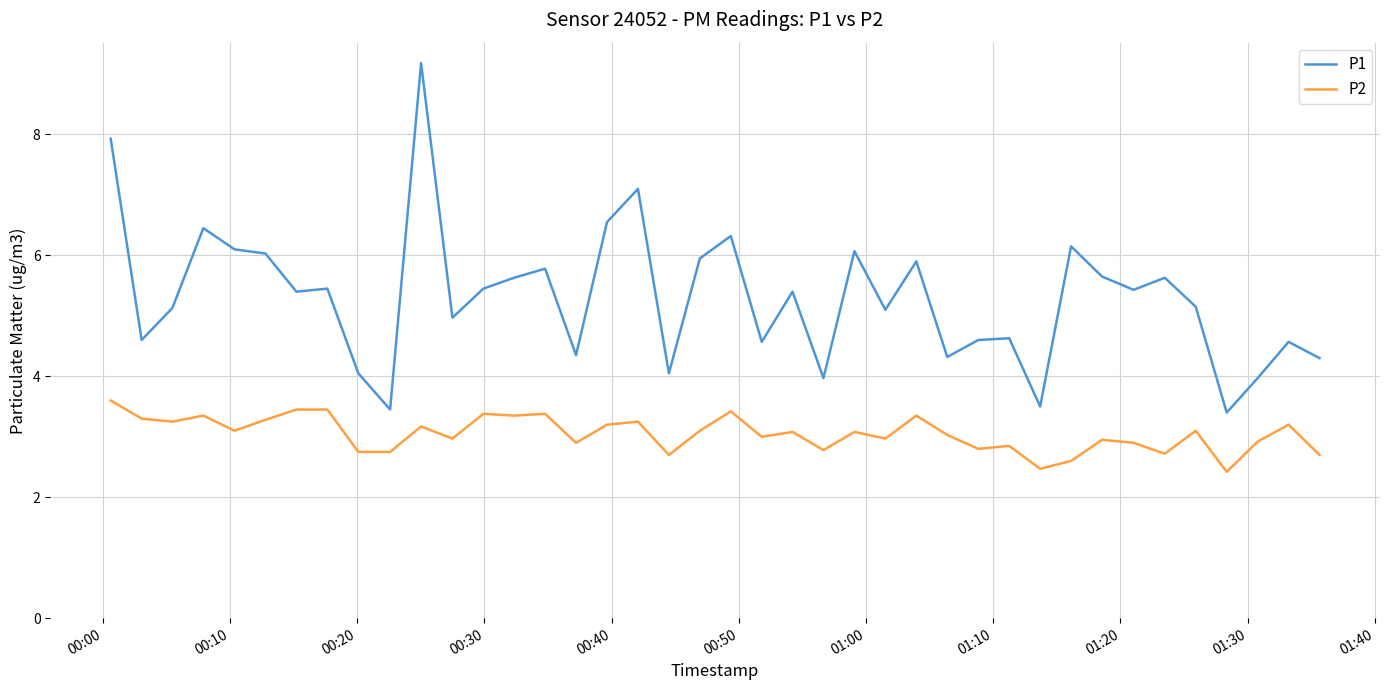

Which series has the widest spread of values?

P1